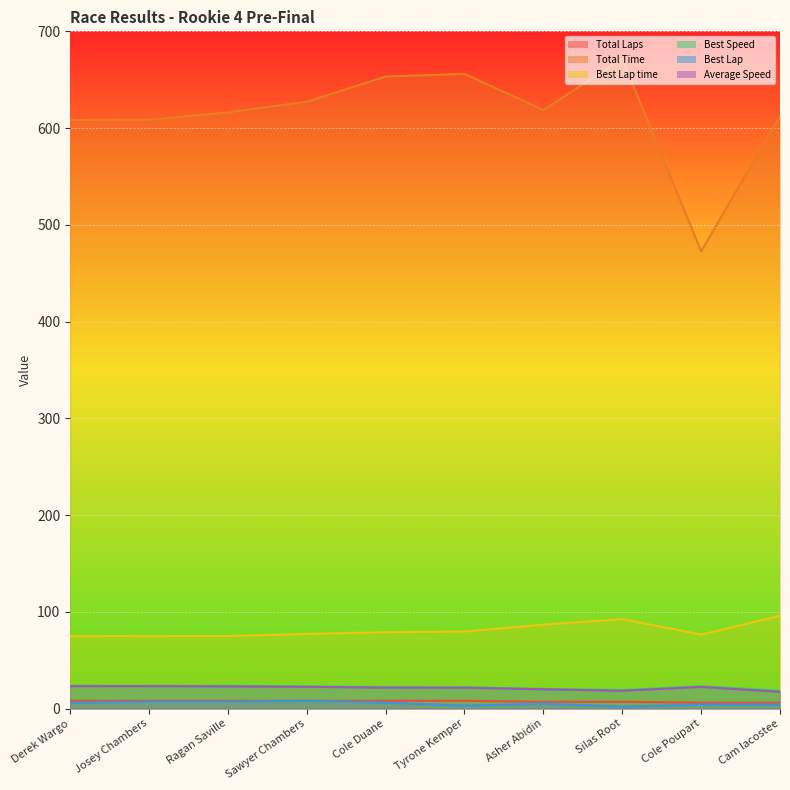

Between Cole Duane and Silas Root, which is larger?

Cole Duane